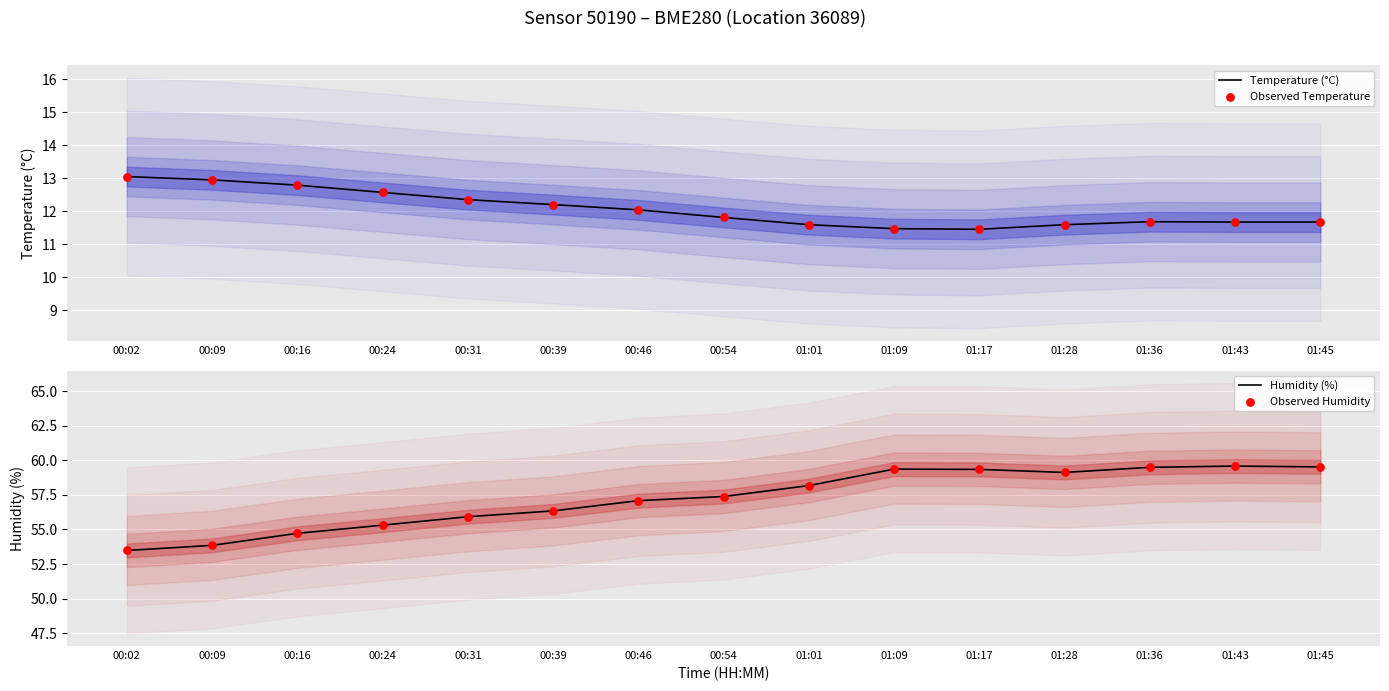

What is the total value across all series at 00:46?

138.2